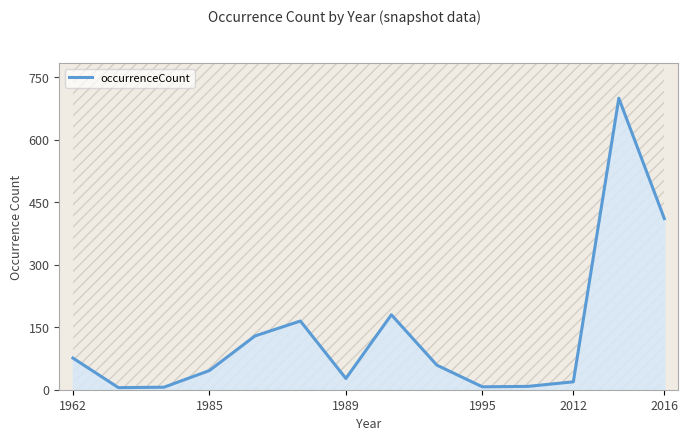

How many interior local peaks (higher than both neighbors) does the data have?

3